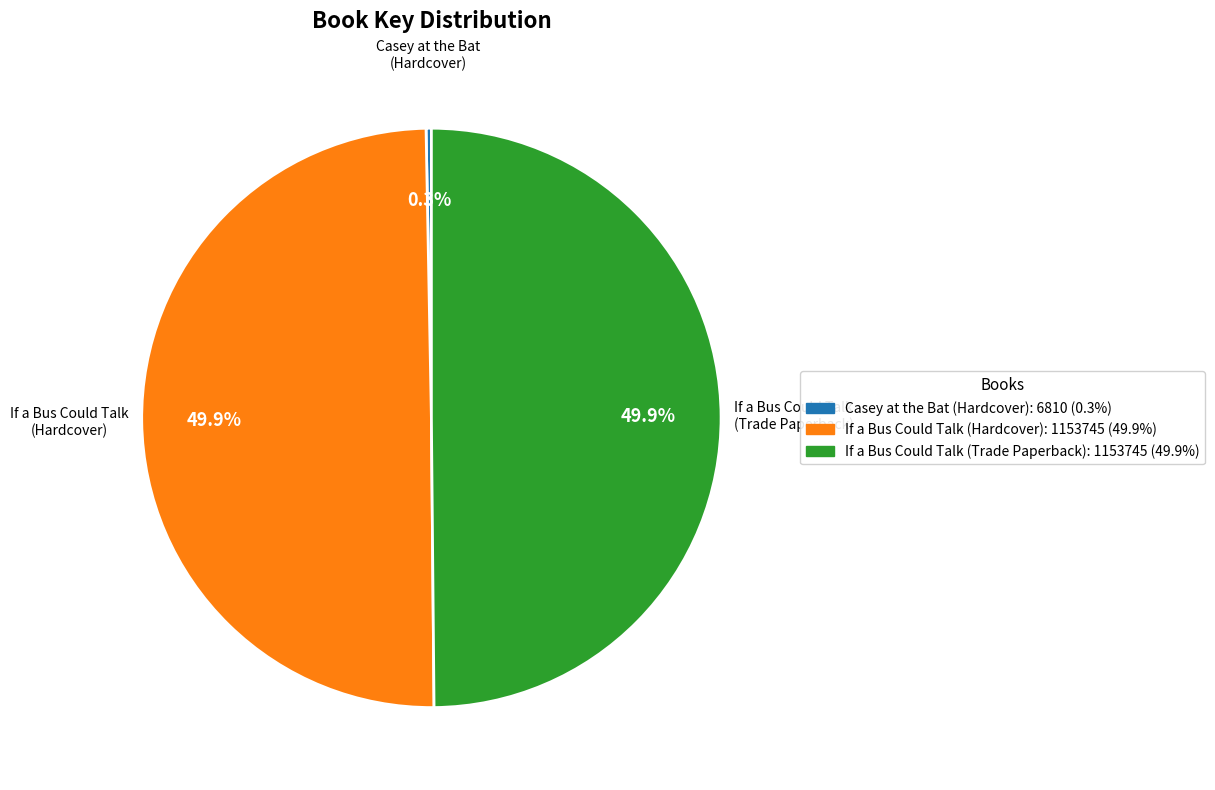

How many segments does this pie chart have?

3